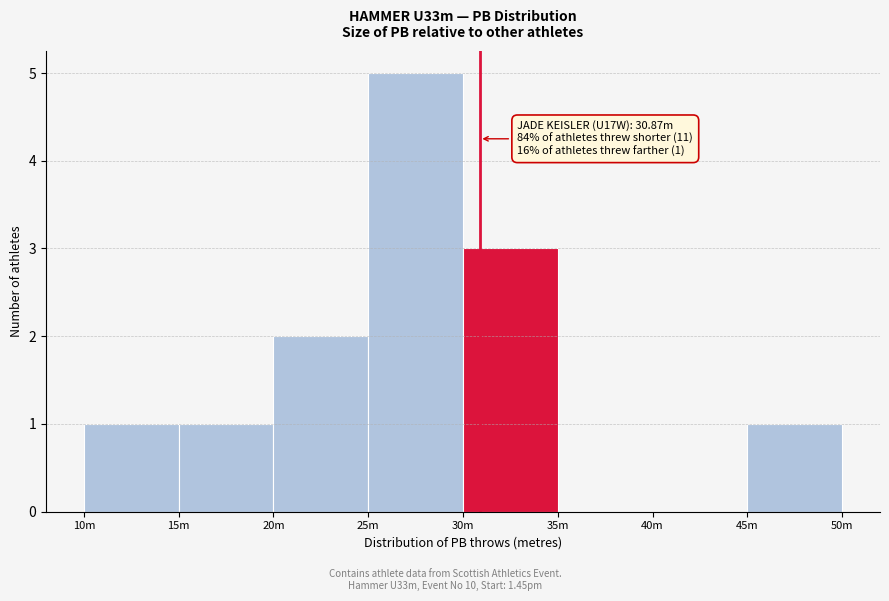

Reading left to right, transcribe all the data shown in this chart.

10m=1	15m=1	20m=2	25m=5	30m=3	35m=0	40m=0	45m=1